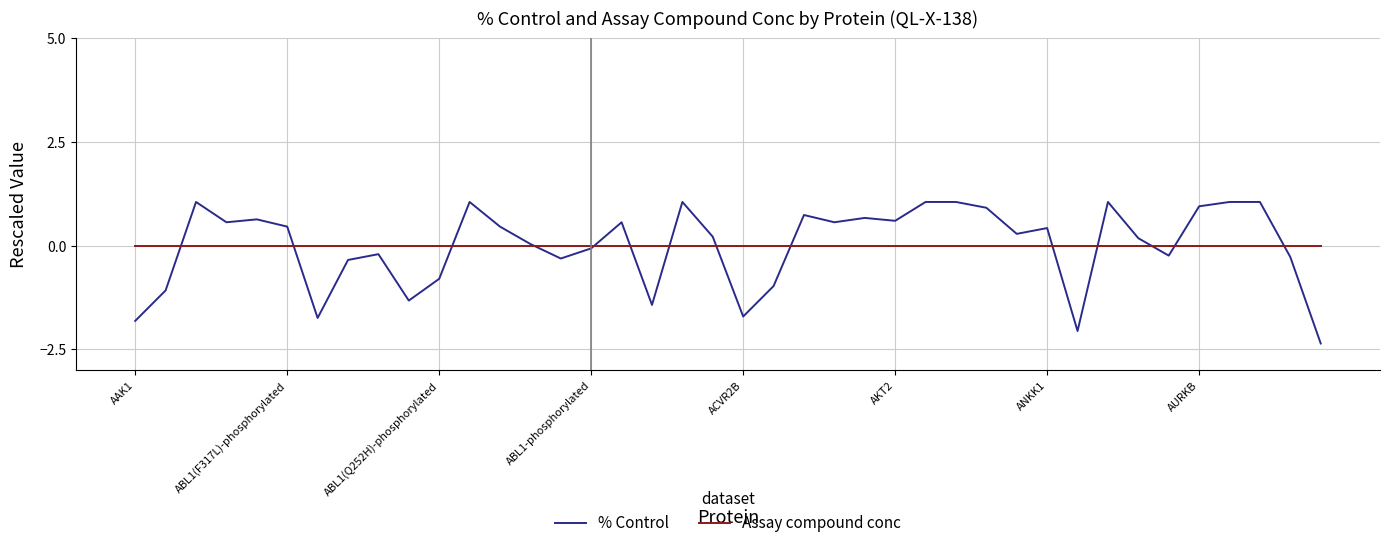

Which series has the largest range (max minus min)?

% Control